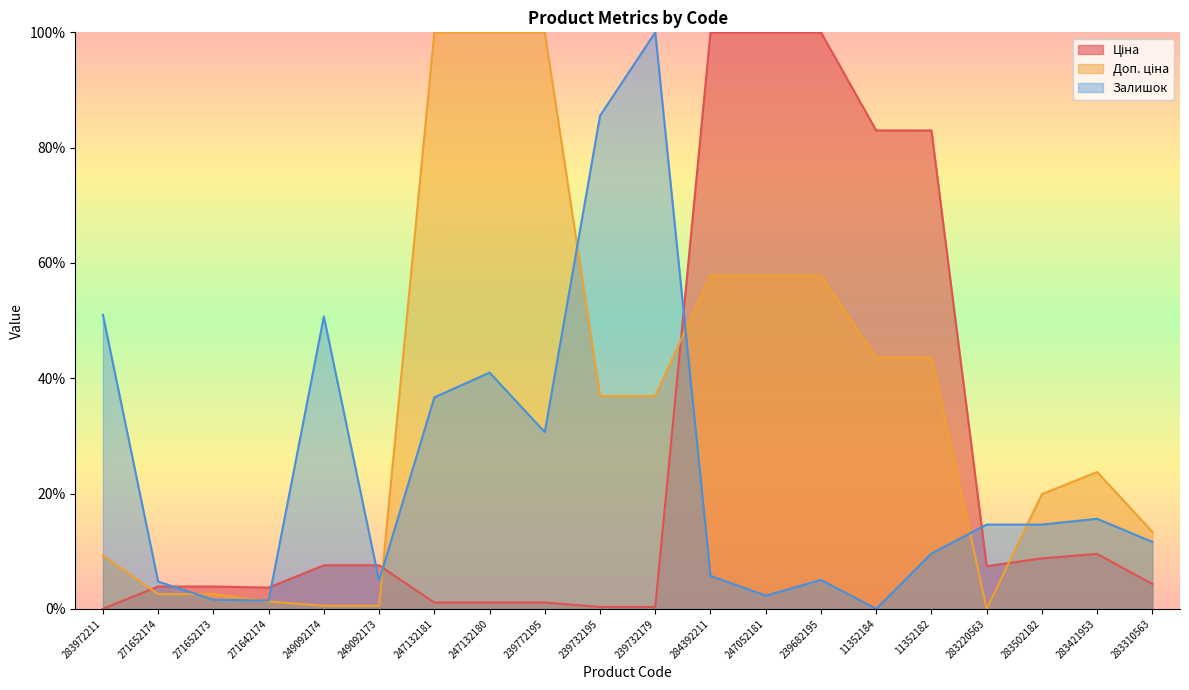

Between which two adjacent categories do Ціна and Доп. ціна first intersect?

283972211 and 271652174